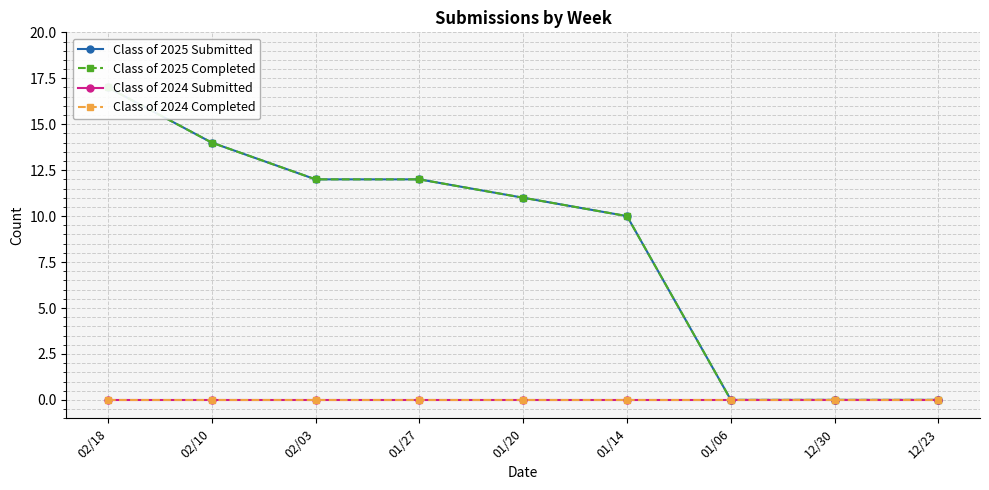

What is the label of the 4th point from the left?

01/27